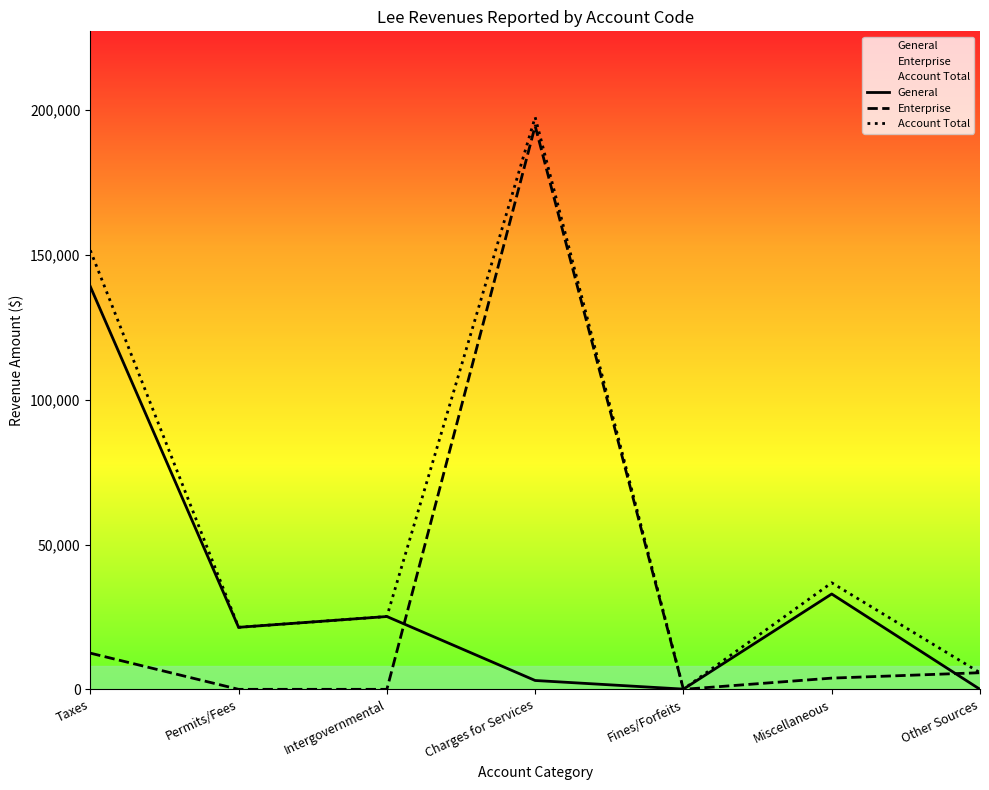

Where do Enterprise and General first cross each other?

Intergovernmental and Charges for Services